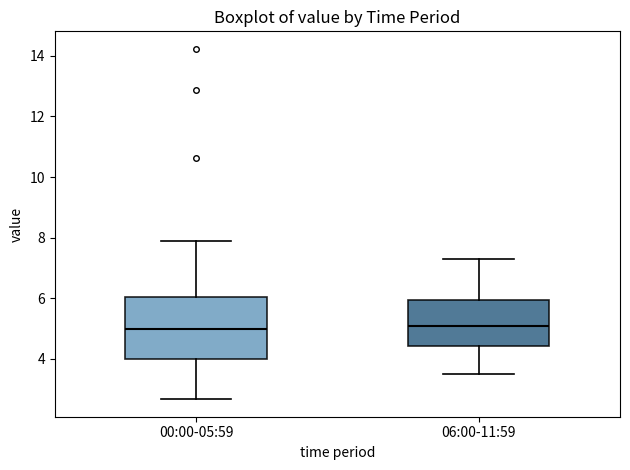

Where does the median line of the box for 06:00-11:59 sit on the y-axis? The values are not printed on the chart, so give them approximately, as read against the axis.

5.2